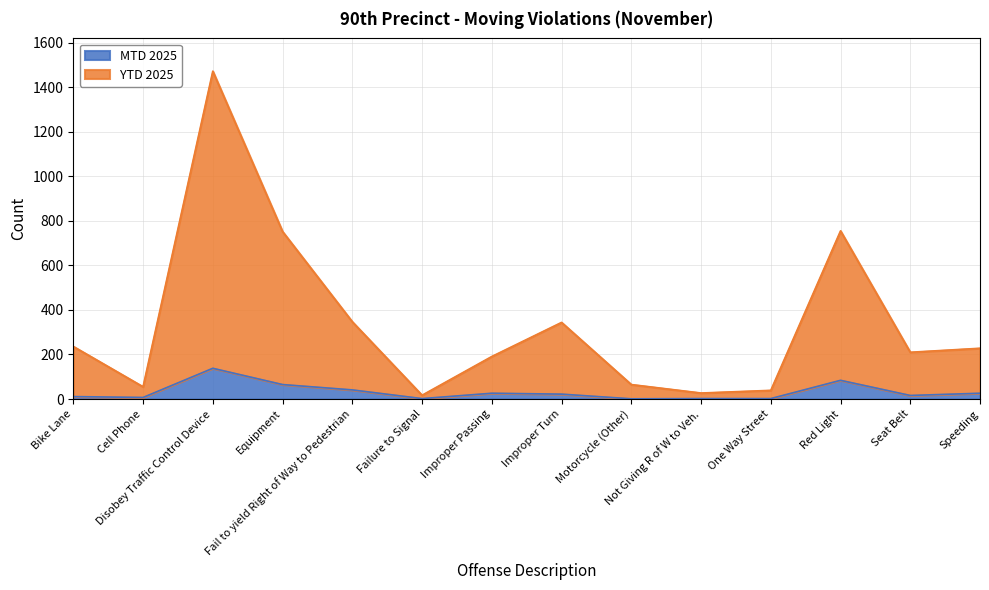

Rank the series by their maximum value, from lowest to highest.

MTD 2025, YTD 2025